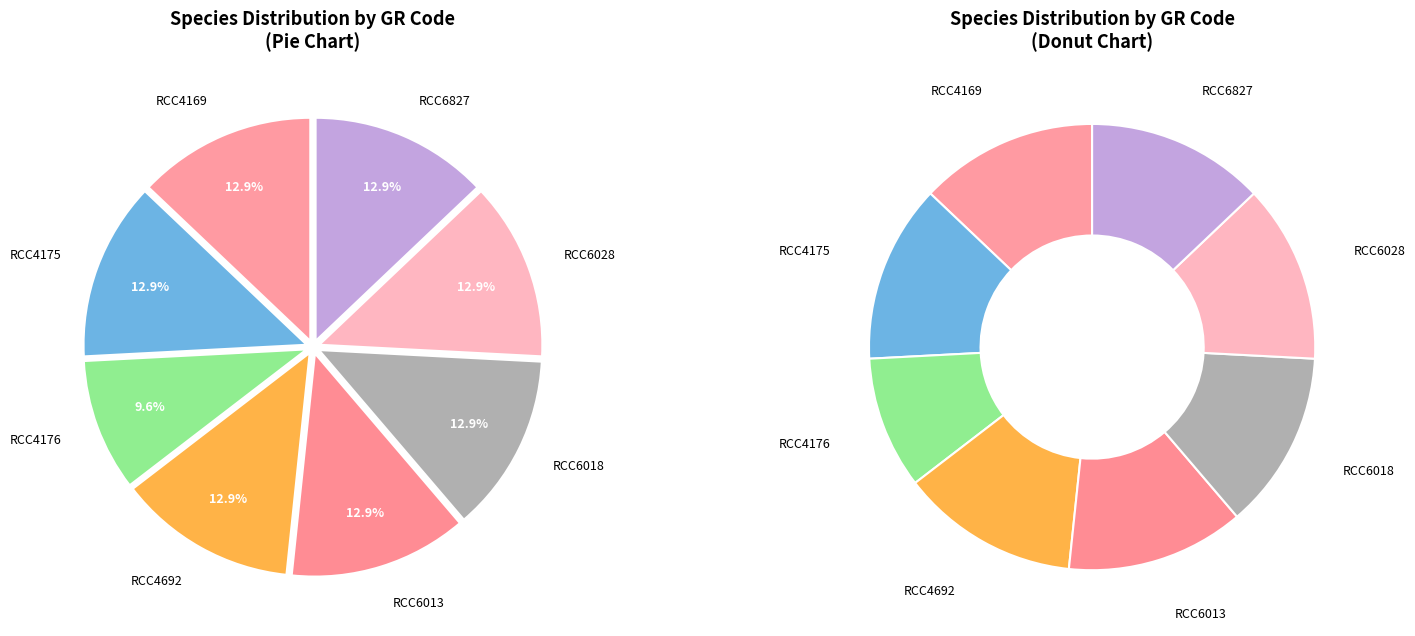

How many slices are in this pie chart?

8